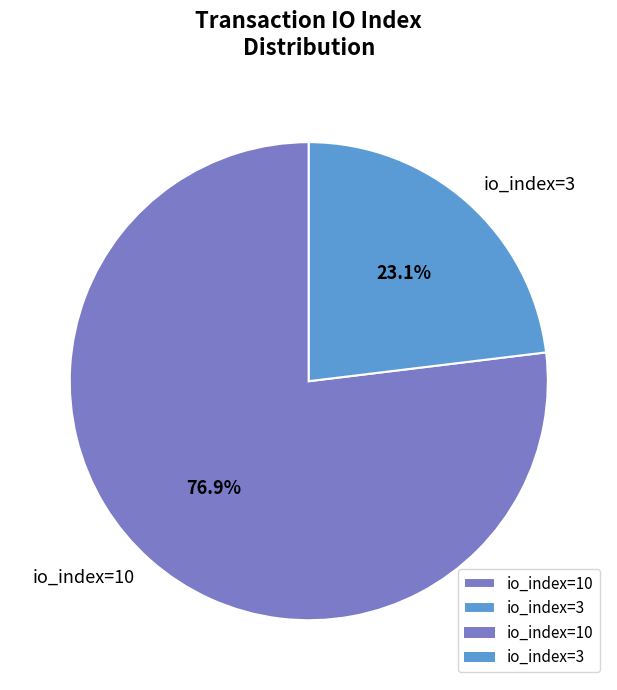

To the nearest percent, what is the difference between the largest and smallest slice percentages?

54%